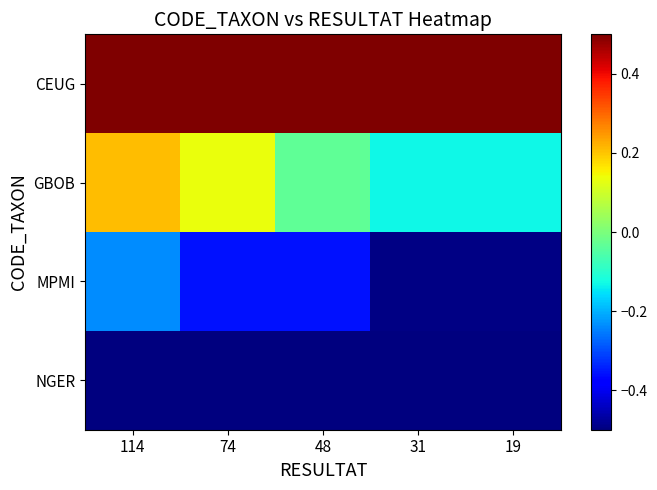

Which series has the largest total across all categories?

CEUG